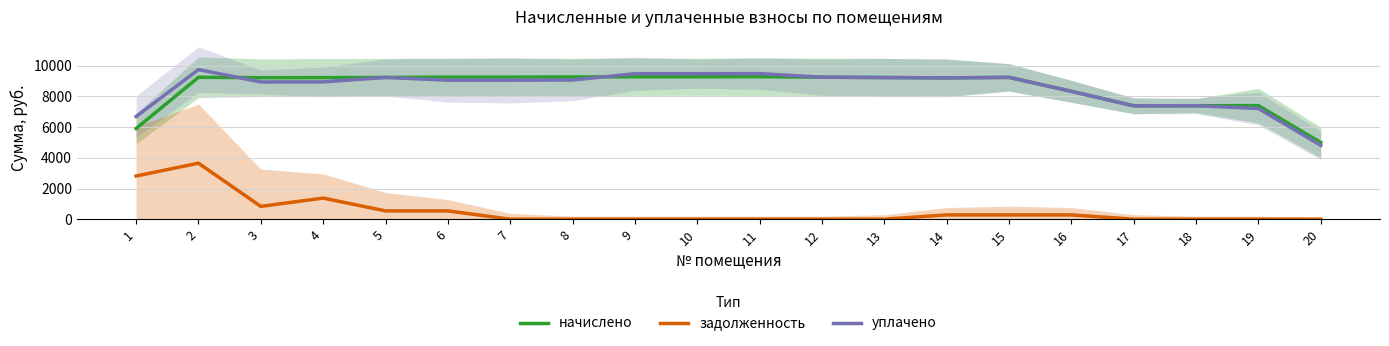

Where is the first local minimum for уплачено?

3